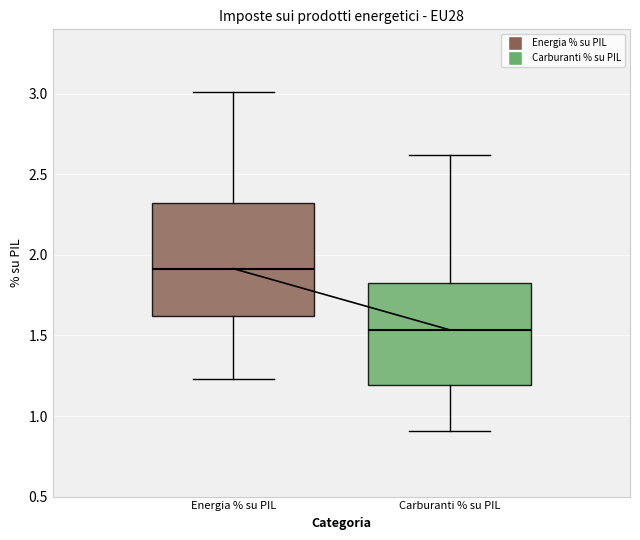

Reading left to right, transcribe this box plot: for each box, give where its median line is, the range the box spans, and where its two whiskers end, as read against the y-axis. The values are not printed on the chart, so give them approximately, as read against the axis.

Energia % su PIL: median 1.90, box 1.60 to 2.30, whiskers 1.25 to 3.00
Carburanti % su PIL: median 1.55, box 1.20 to 1.85, whiskers 0.90 to 2.60